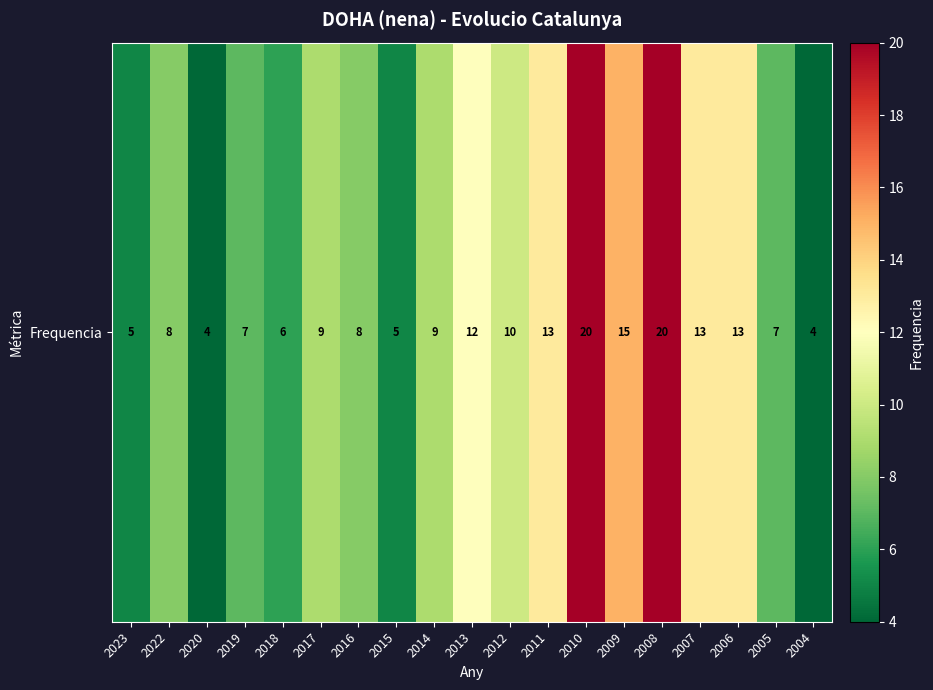

What is the change in value from 2023 to 2006?

+8